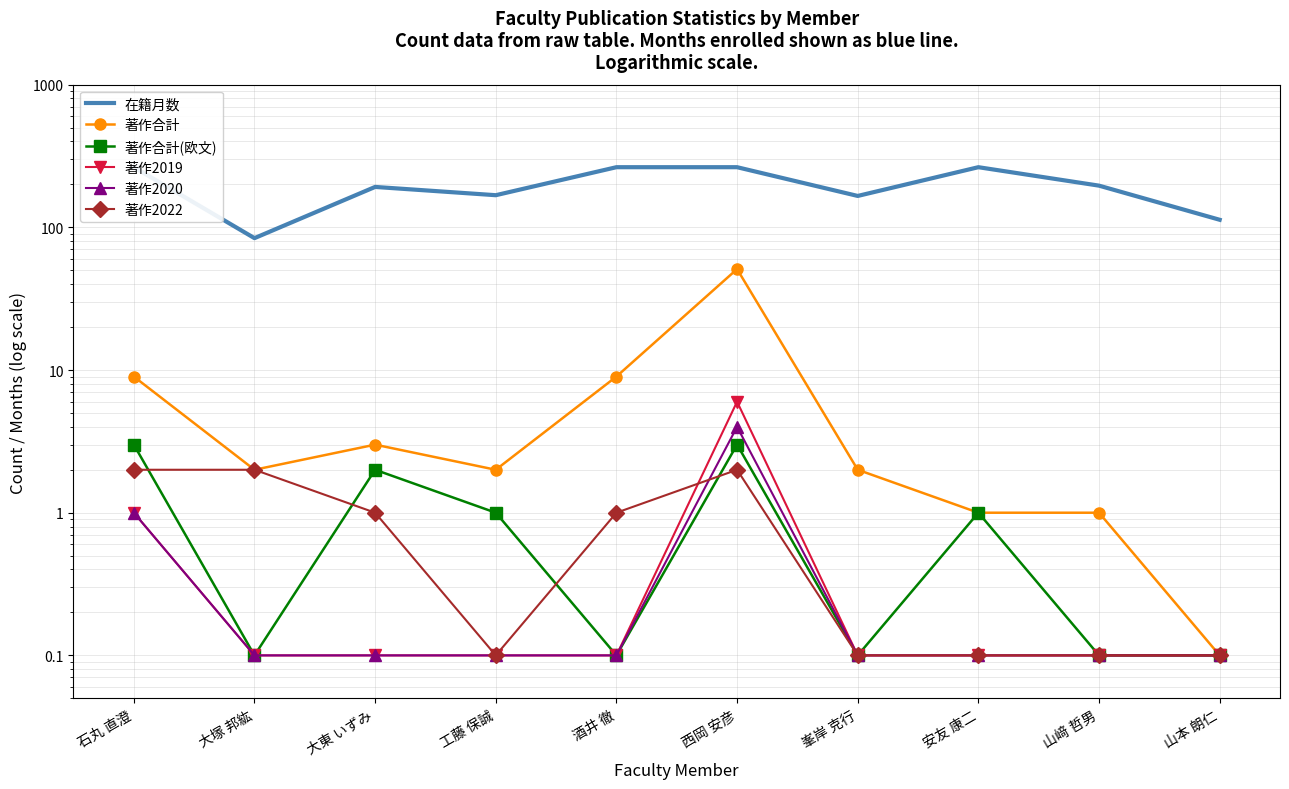

What is the label of the 6th point from the left?

西岡 安彦